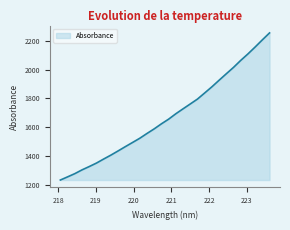

What is the sum of all values?

50246.9